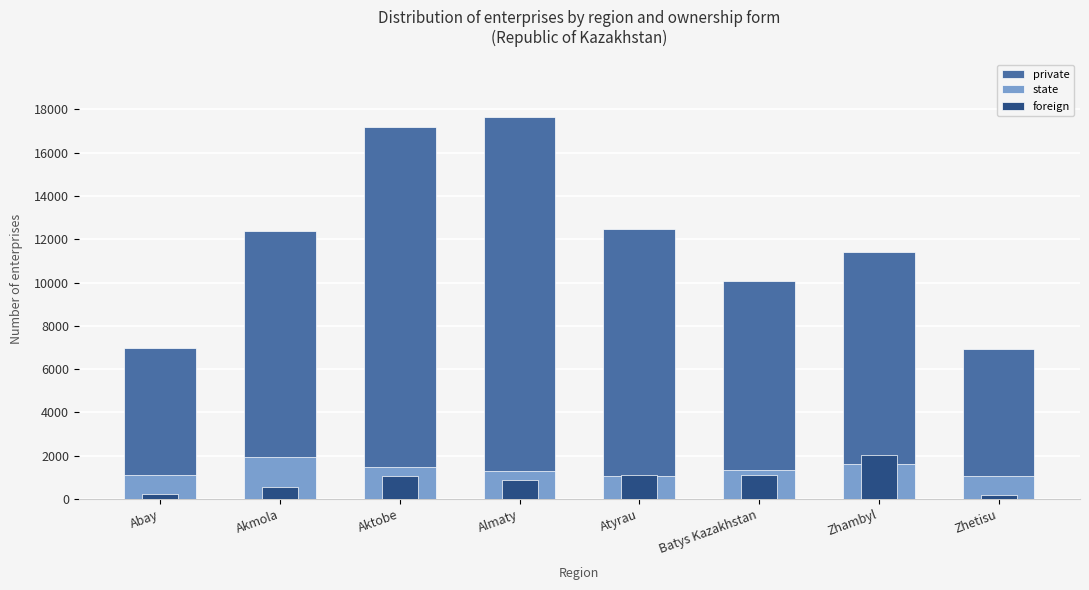

At which category does the chart reach its minimum across all series?

Zhetisu